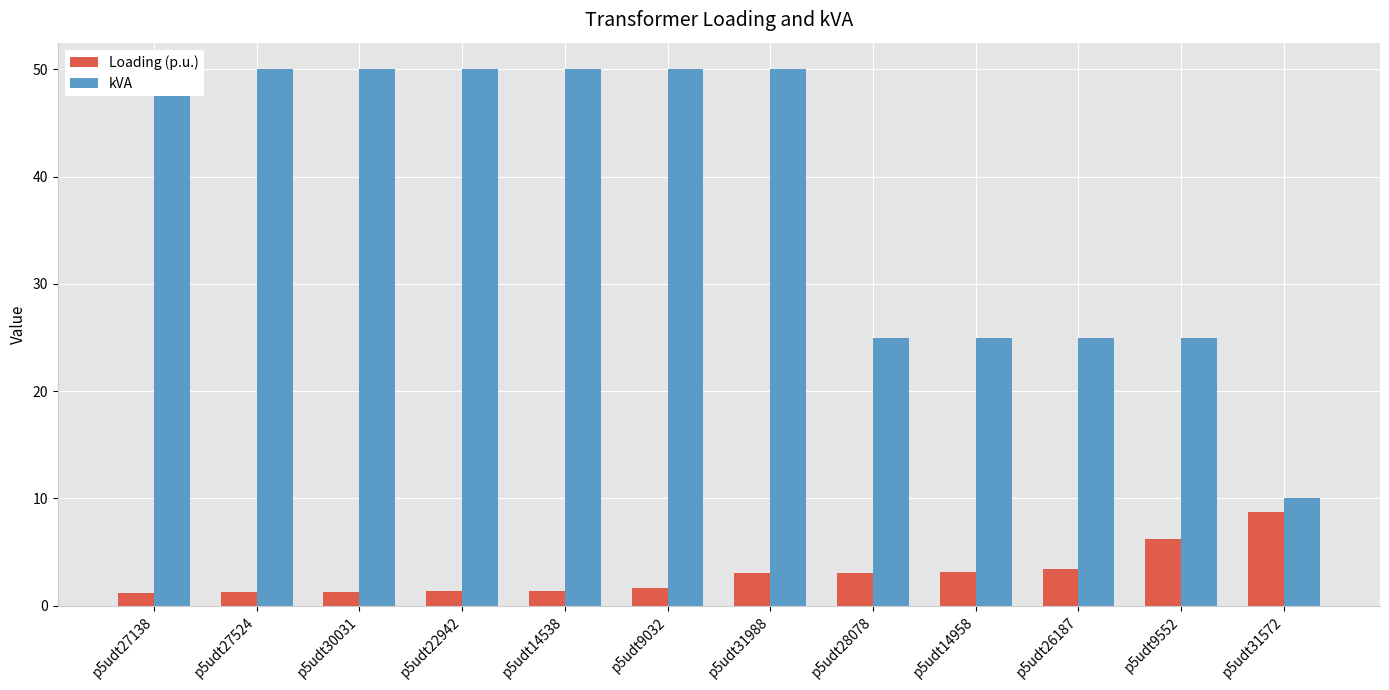

Which series changed the most between p5udt9032 and p5udt9552?

kVA